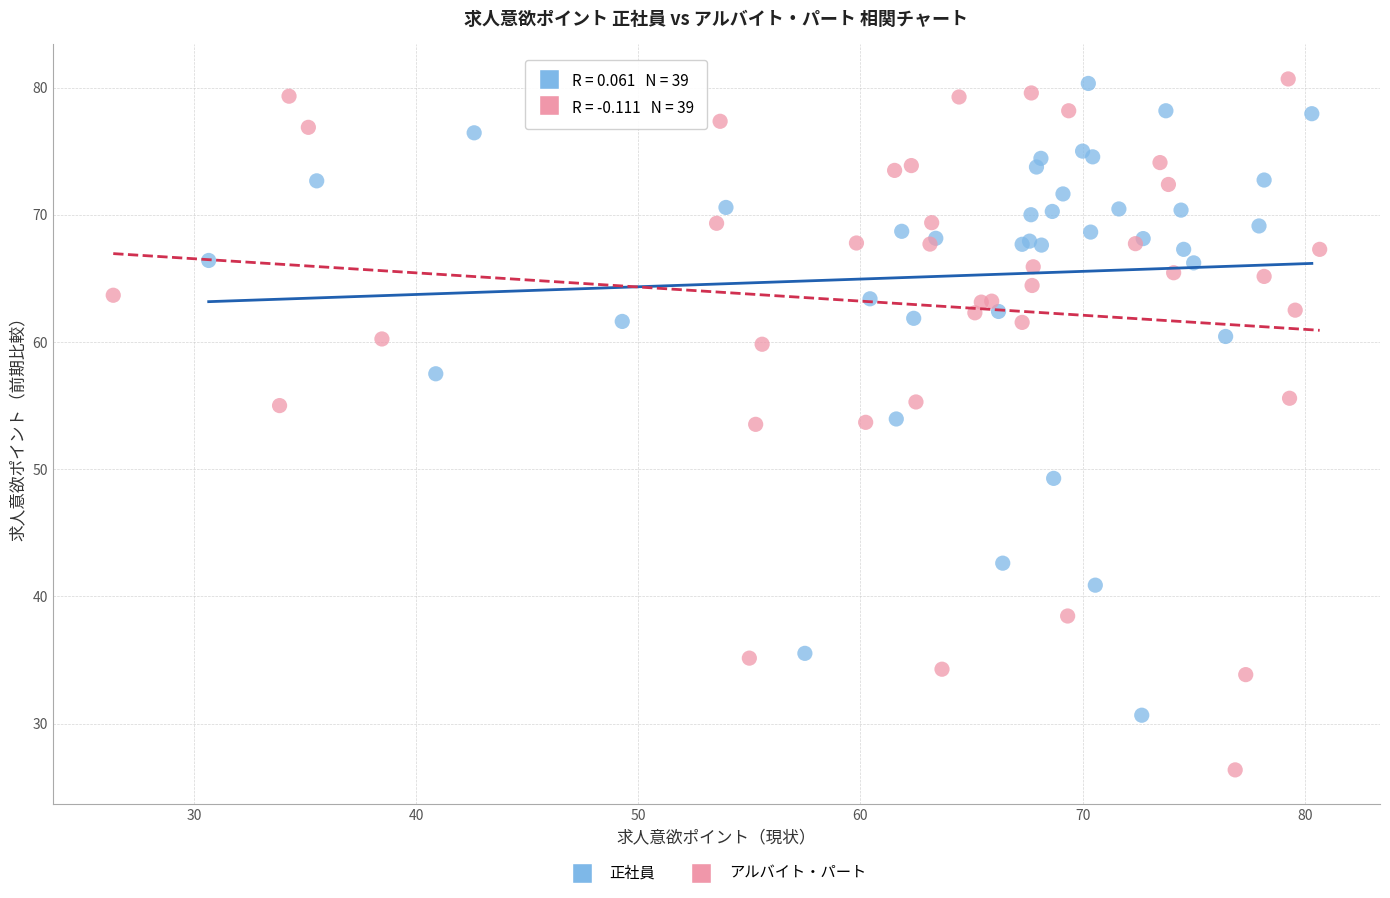

Which series has the widest spread of Y values?

アルバイト・パート